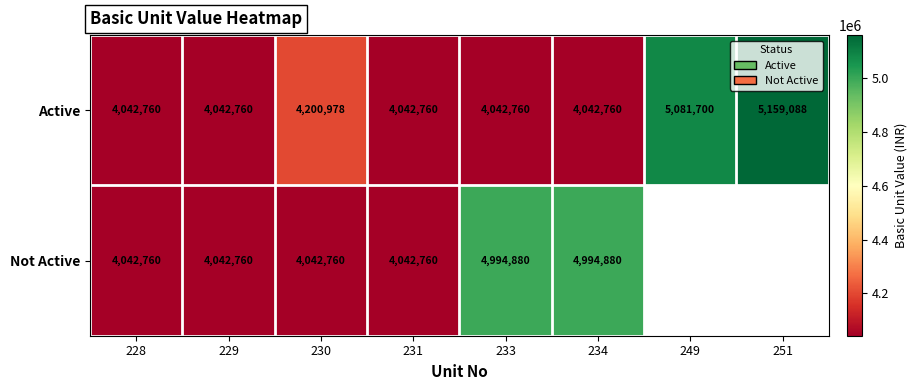

What is the spread (max minus min) of values at 230?

158218